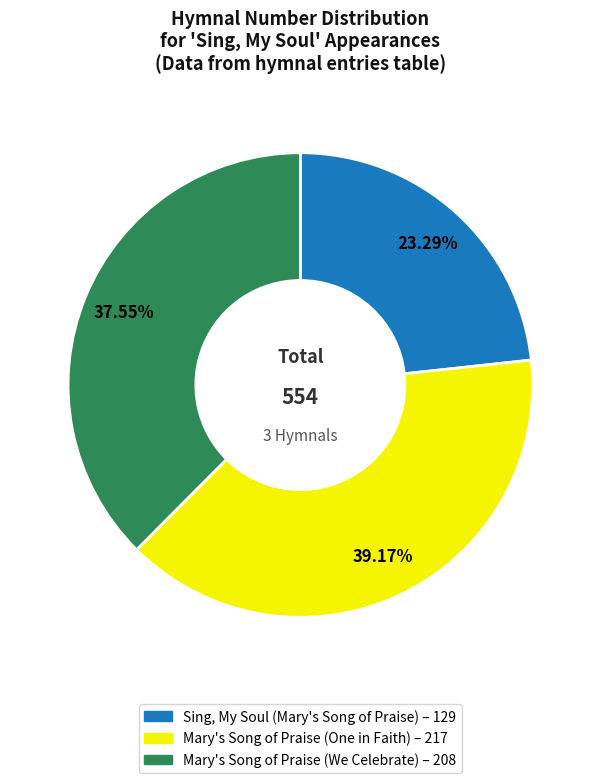

To the nearest percent, what is the difference between the Sing, My Soul (Mary's Song of Praise) and Mary's Song of Praise (One in Faith) slice percentages?

16%